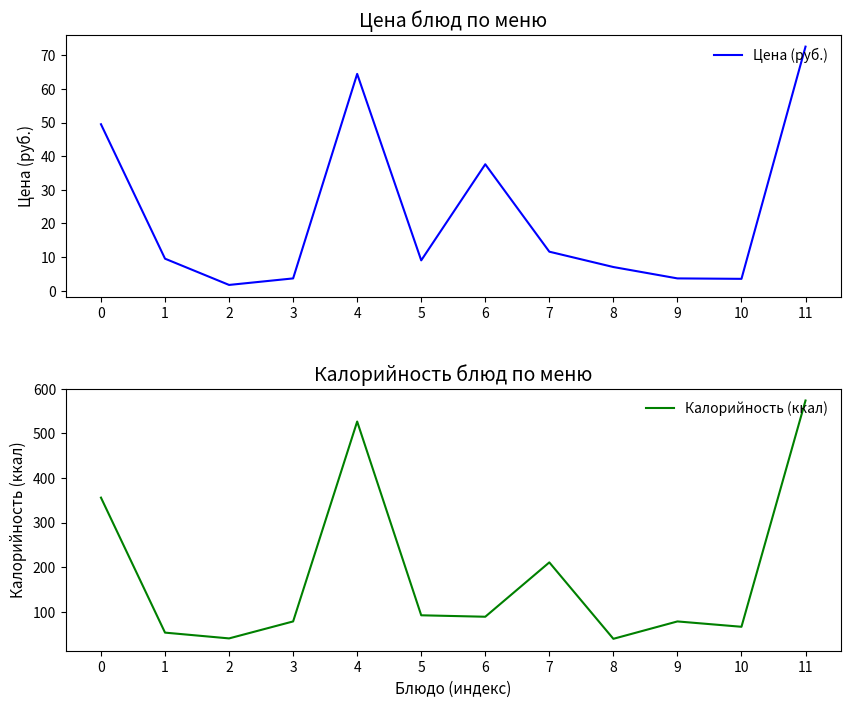

Reading left to right, extract all data points from this chart.

Цена (руб.): 49.5	9.5	1.7	3.7	64.4	9.0	37.6	11.6	7.1	3.7	3.5	72.5
Калорийность (ккал): 355.8	52.9	39.9	78.0	526.6	91.8	88.5	210.5	39.0	78.0	66.0	573.8